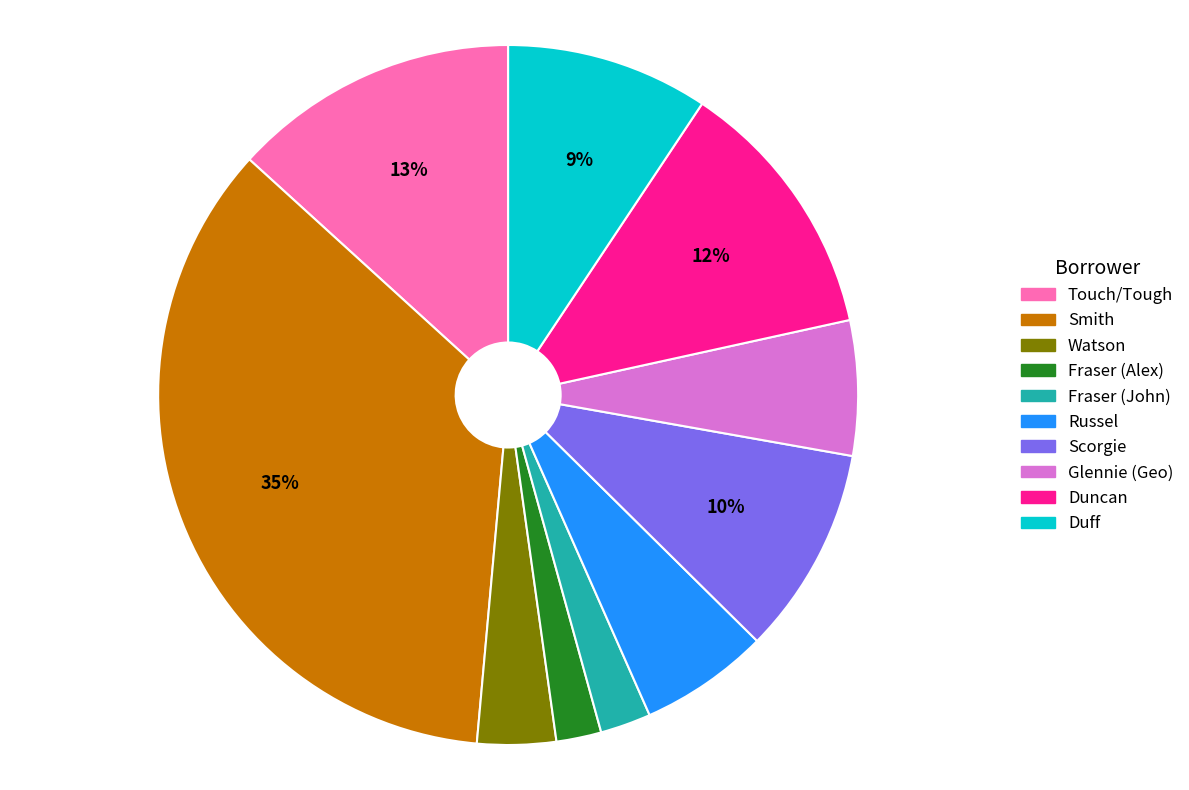

Is there any slice that represents more than half of the pie?

No